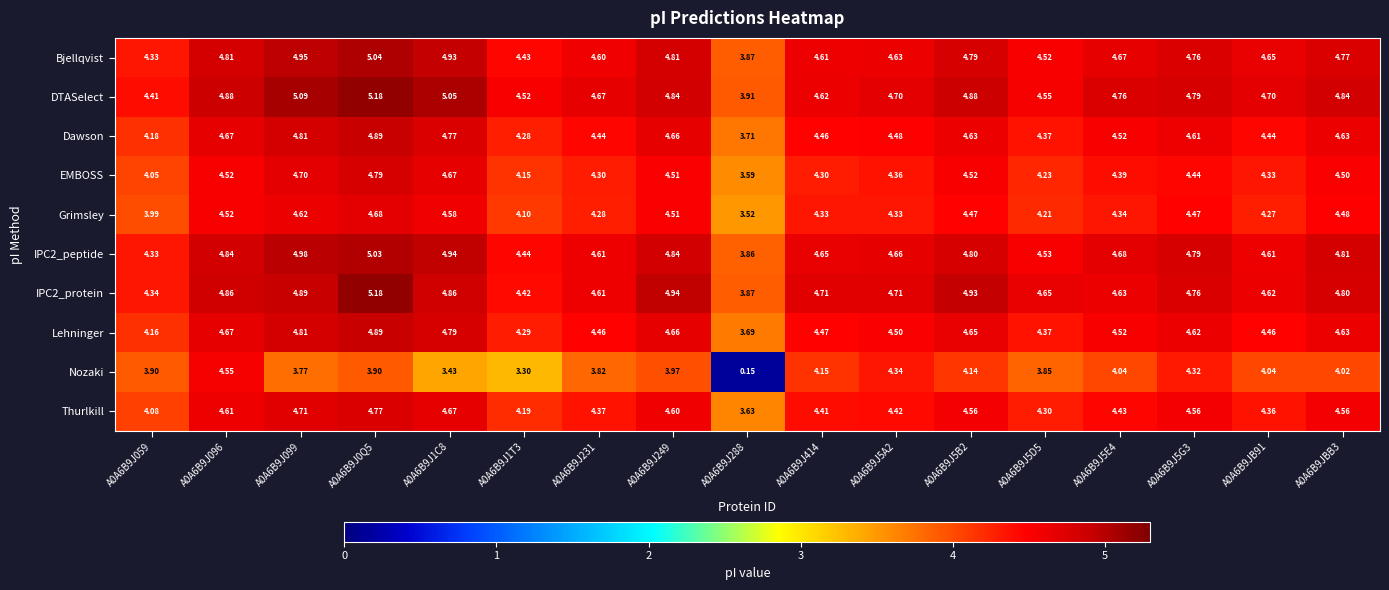

How many data points in Grimsley are less than 4?

2